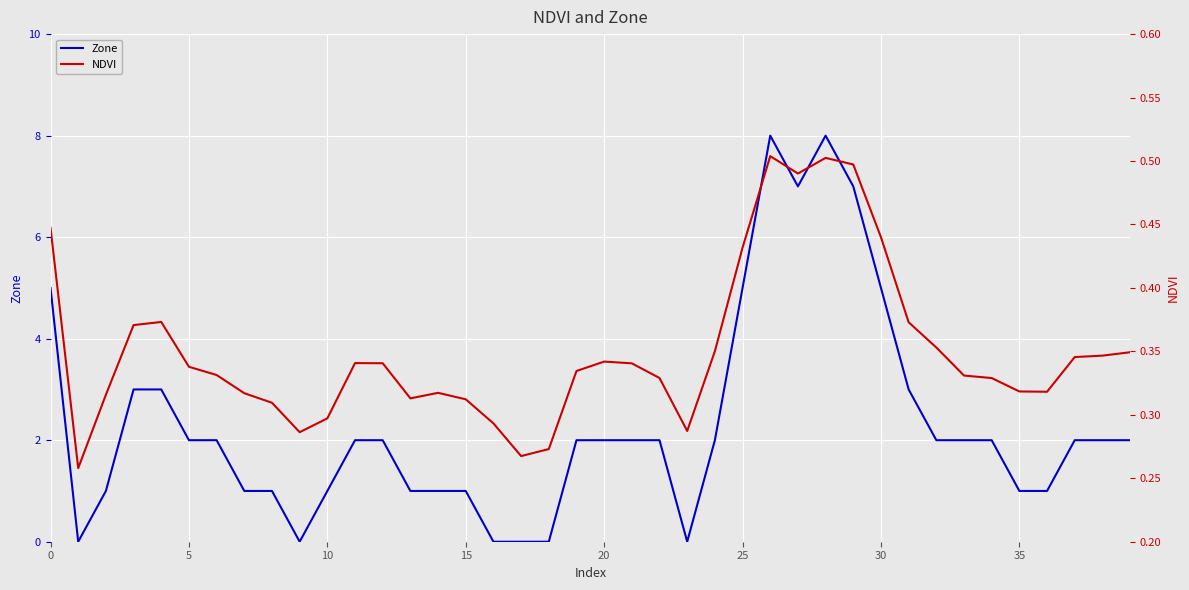

The Zone series shows 1 at 10. True or false?

True